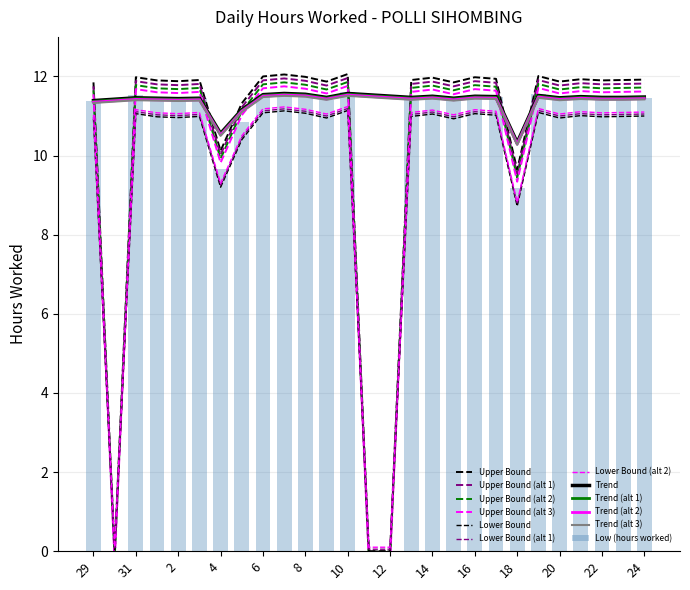

Which has a higher value, 23 or 16?

16